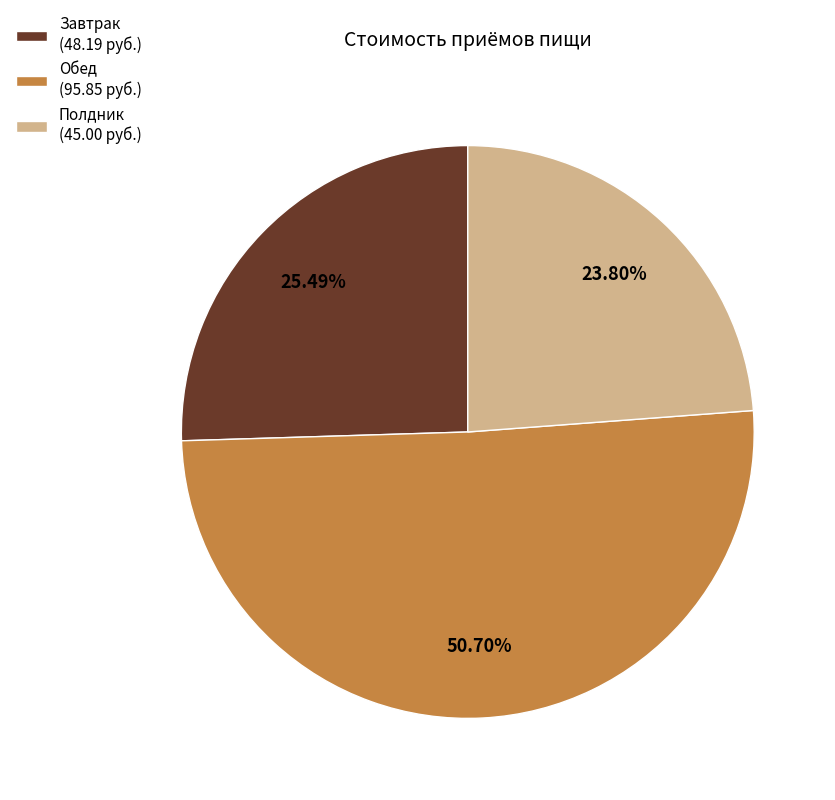

Which has a higher value, Обед (95.85 руб.) or Полдник (45.00 руб.)?

Обед (95.85 руб.)